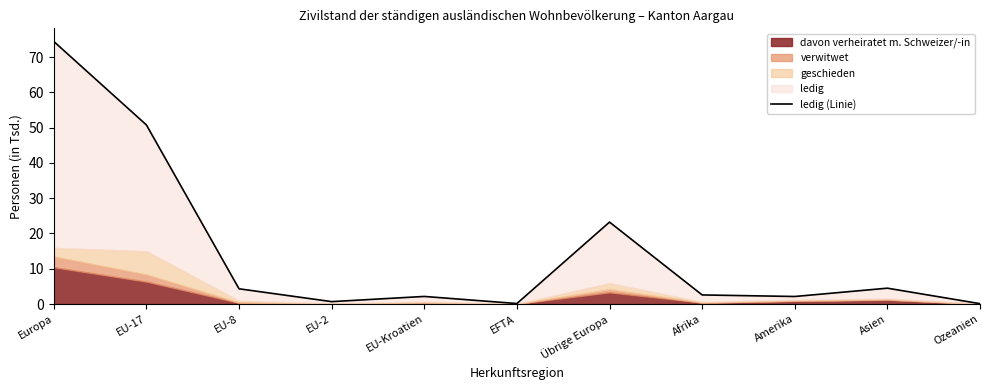

How many data points are less than 2?

3